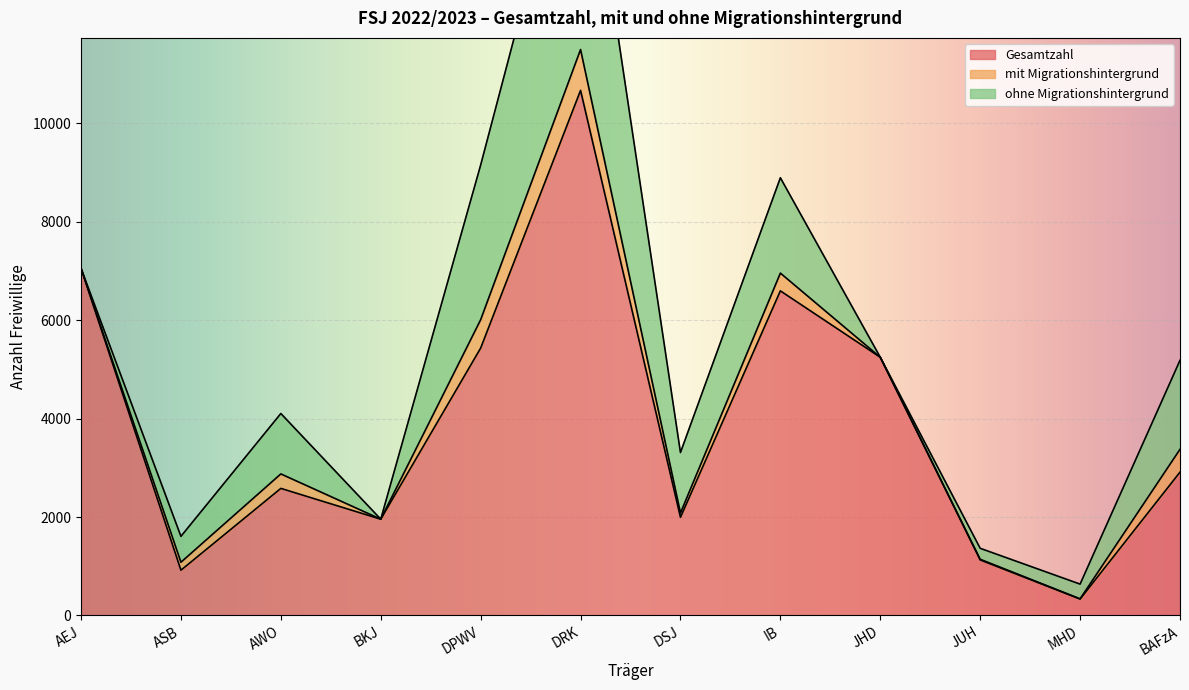

At which label does Gesamtzahl first exceed 2912?

AEJ